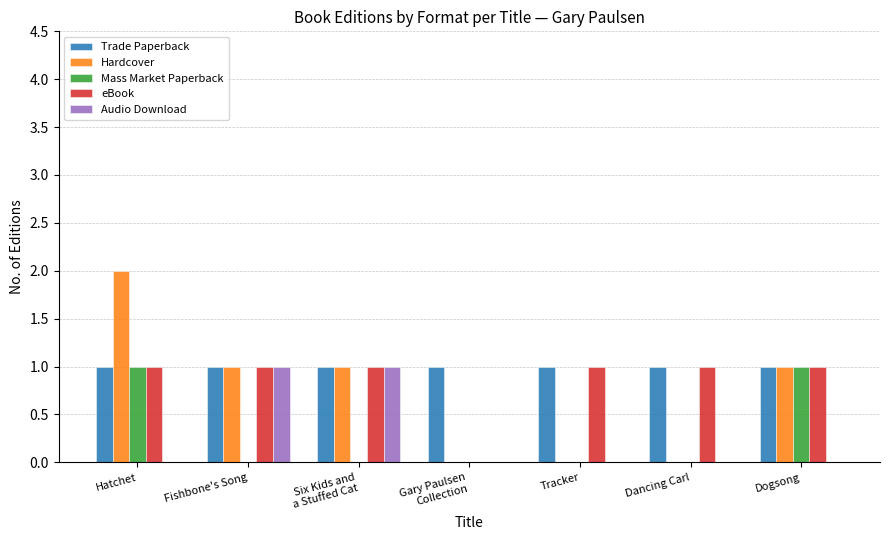

Which series has the widest spread of values?

Hardcover